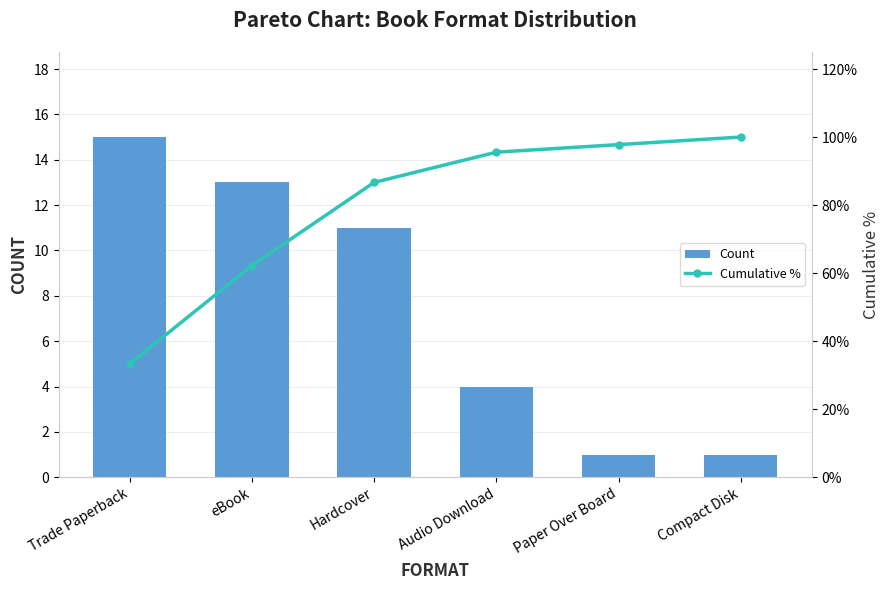

What is the label of the 1st bar from the left?

Trade Paperback